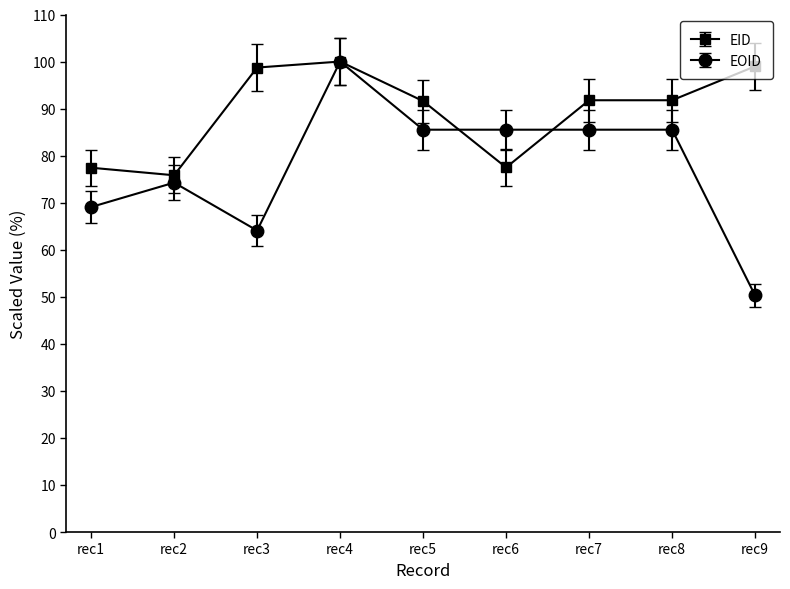

Read the EID value at rec3.

98.7